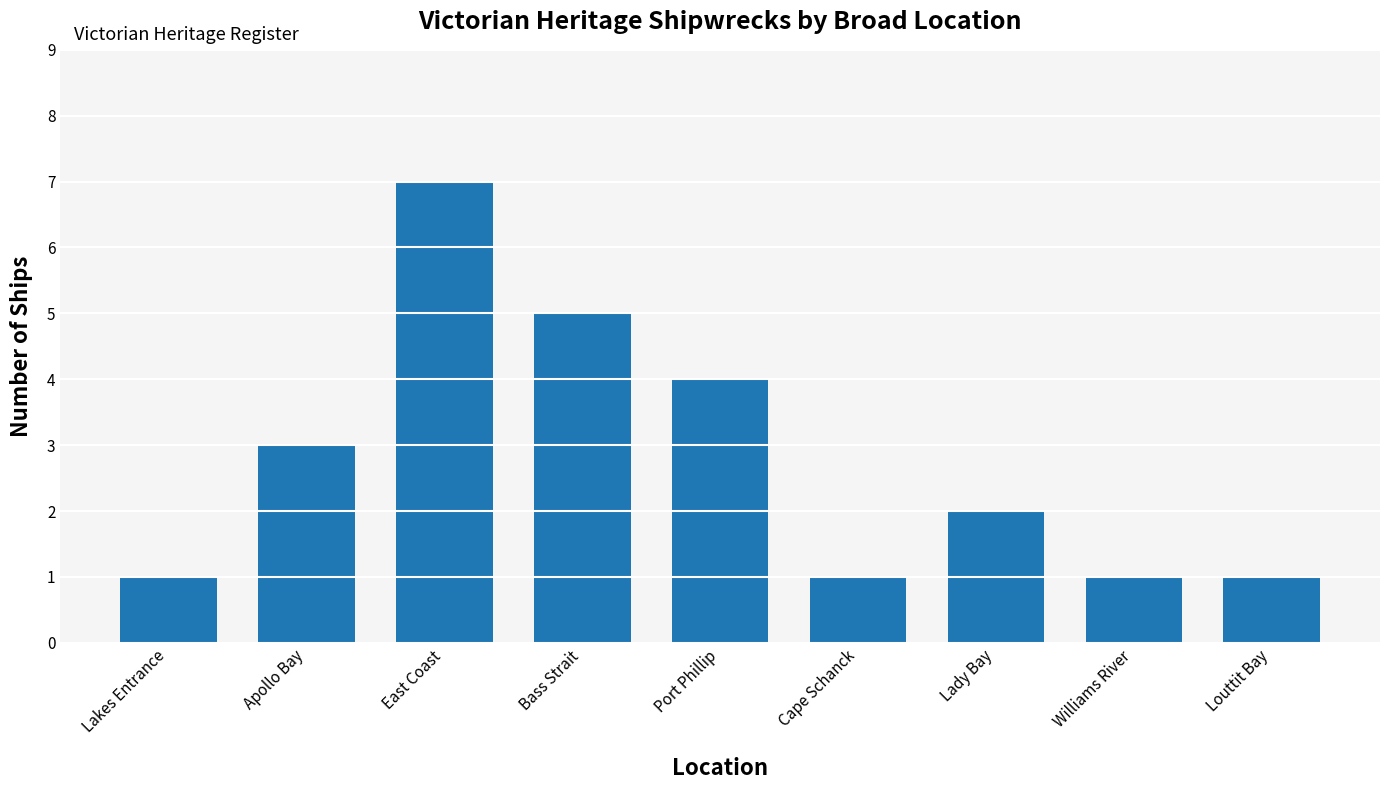

Are the bars grouped side by side (vs. stacked)?

No